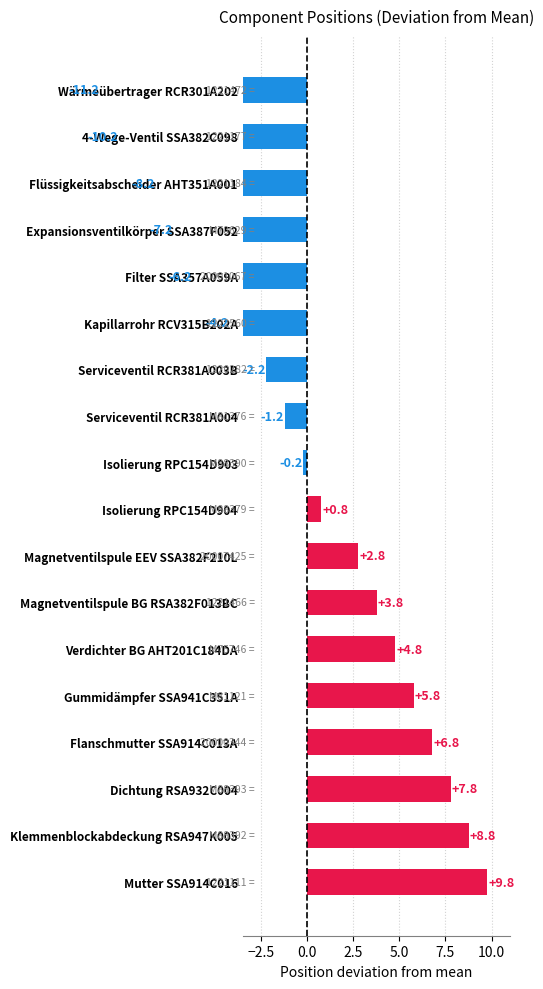

Is it true that the value at Mutter SSA914C016 is 3.4?

False